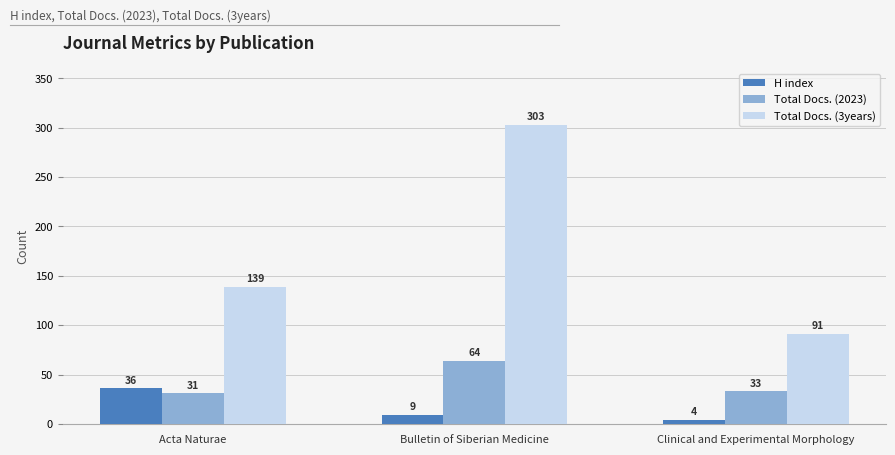

How many H index values are between 4 and 36?

3